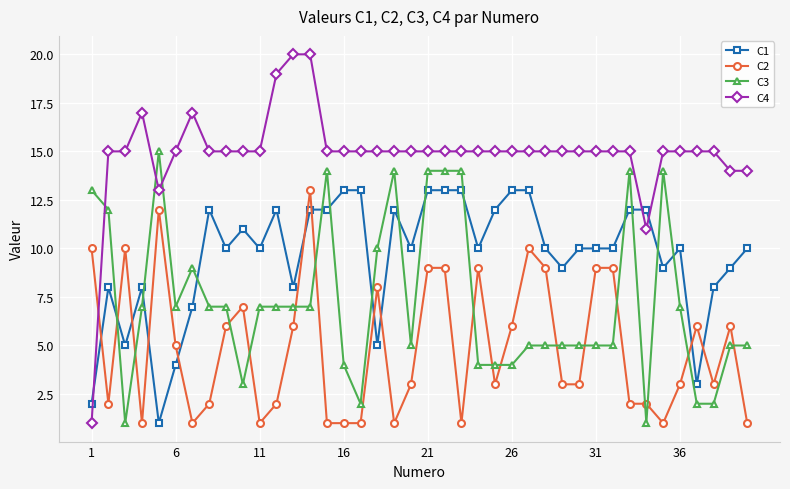

What is the difference between the second highest and second lowest values in the C3 series?

13